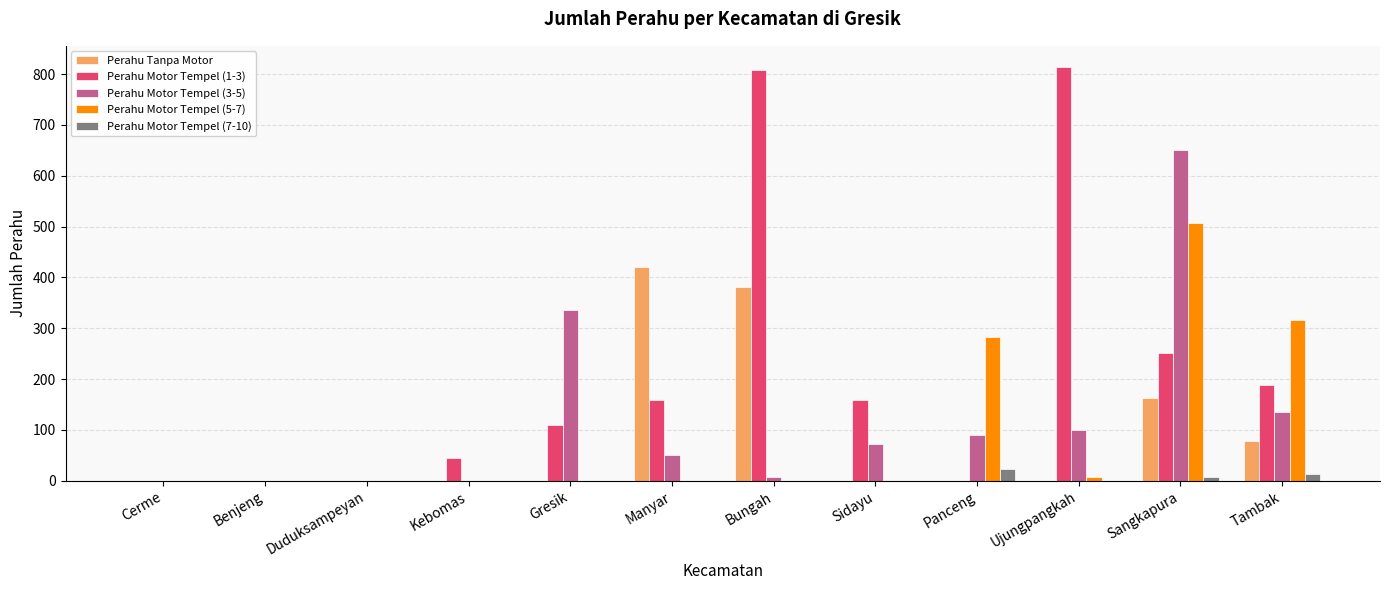

Does the chart contain stacked bars?

No